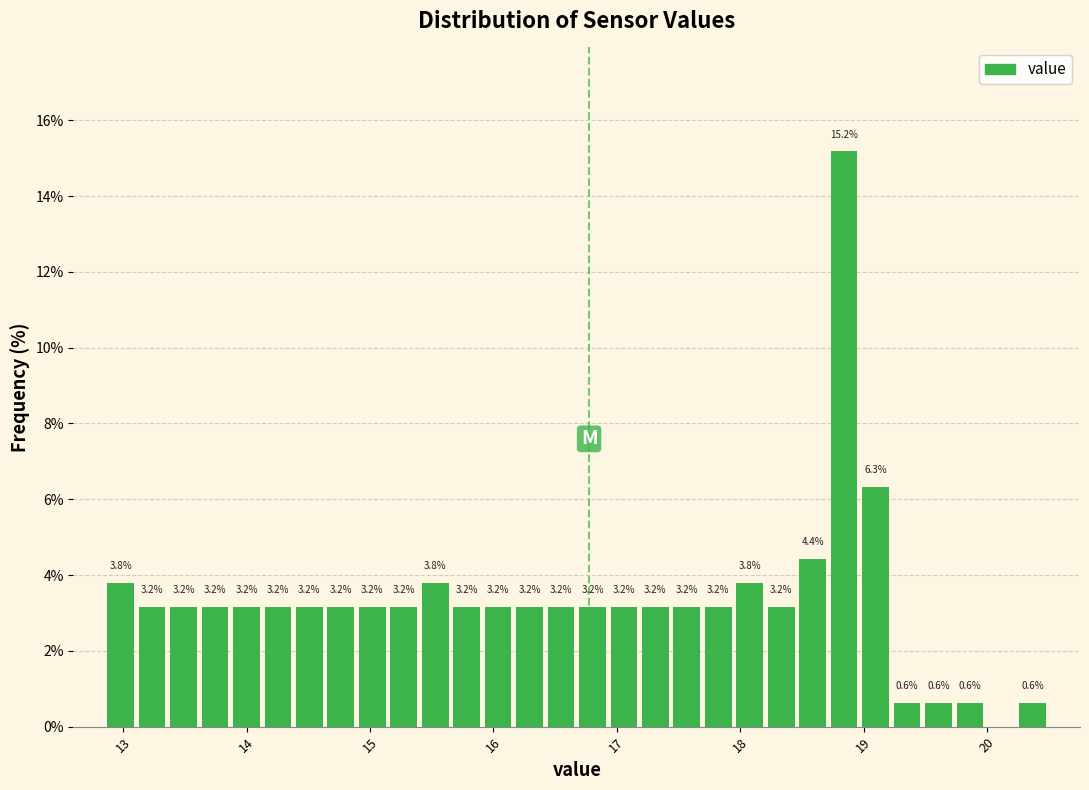

Read against the x-axis, roughly where is the centre of the tallest bar?

18.8